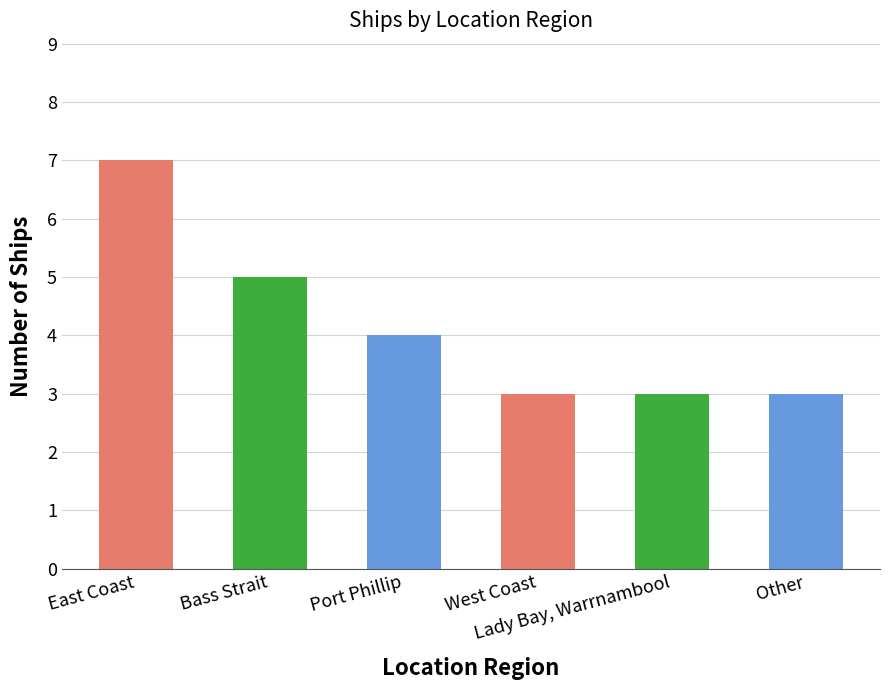

What is the smallest value displayed?

3